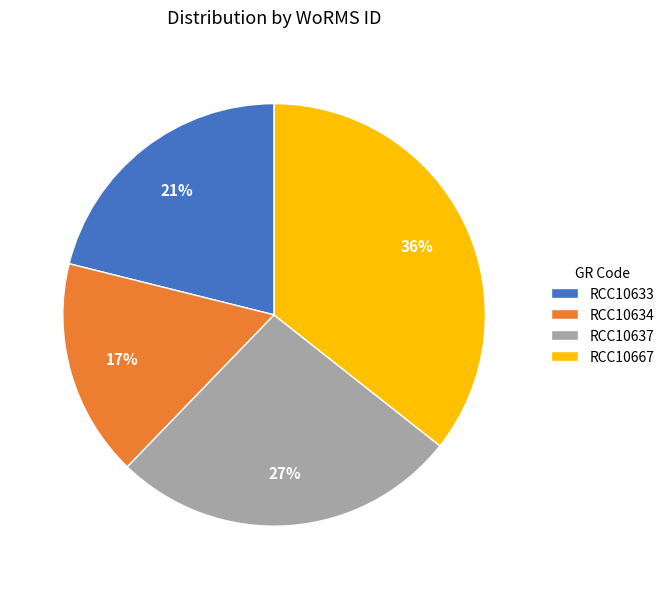

To the nearest percent, what portion does RCC10667 represent?

36%